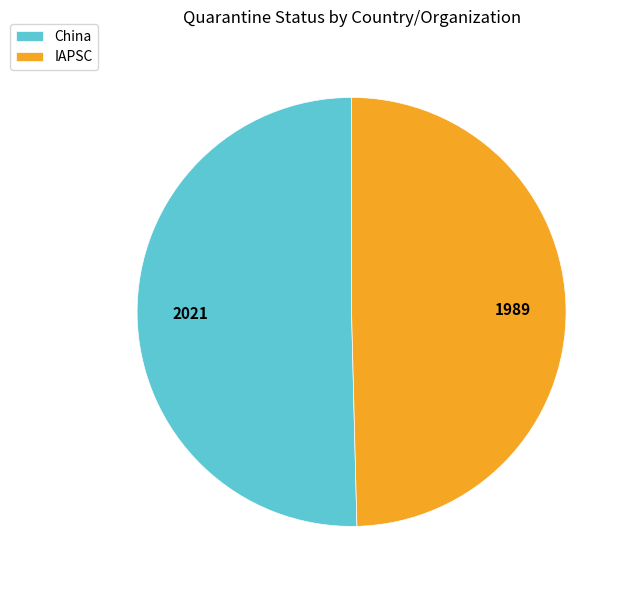

Which has a higher value, China or IAPSC?

China